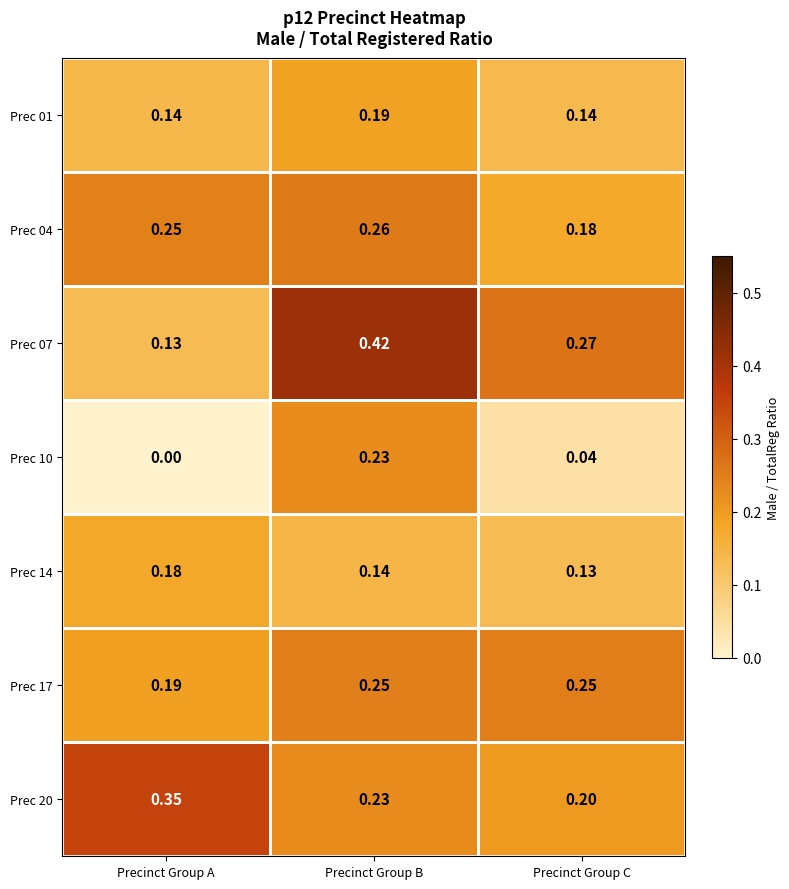

Rank the series by their maximum value, from highest to lowest.

Prec 07, Prec 20, Prec 04, Prec 17, Prec 10, Prec 01, Prec 14